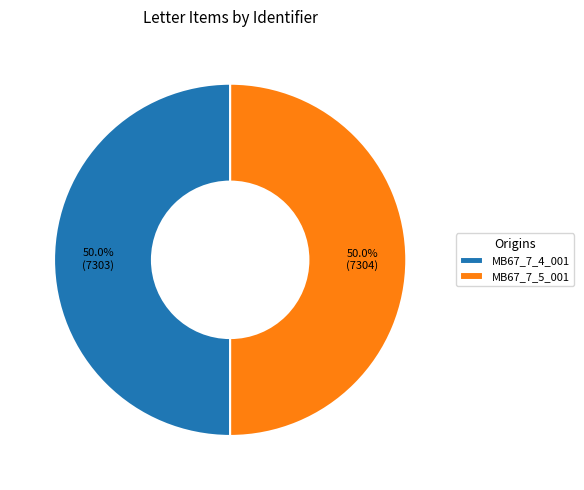

Is the sum of MB67_7_4_001 and MB67_7_5_001 greater than half?

Yes